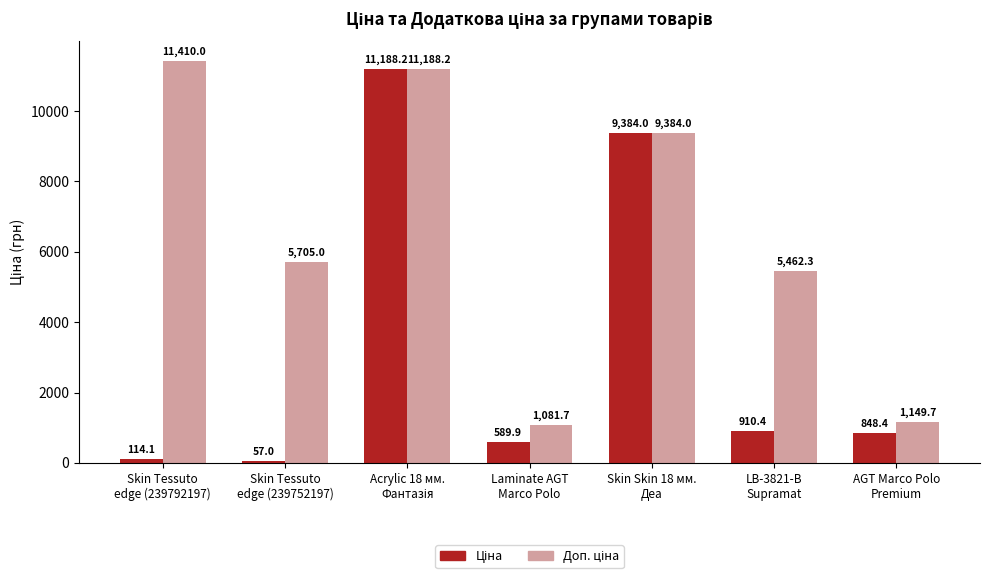

How many series are shown in this chart?

2